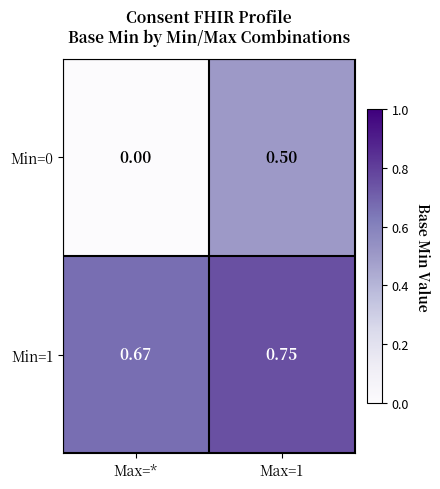

Is the value of Min=1 at Max=1 greater than the value of Min=0 at Max=*?

Yes